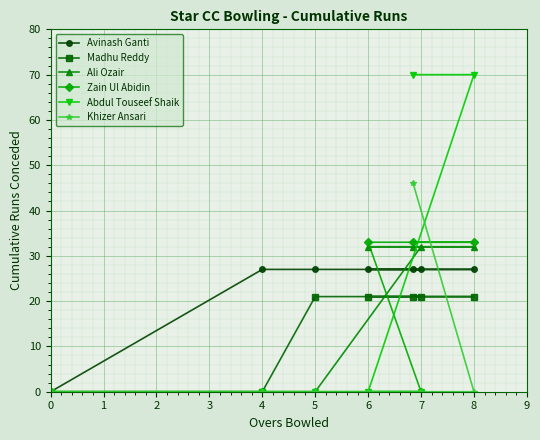

The Zain Ul Abidin series shows -13 at 7. True or false?

False